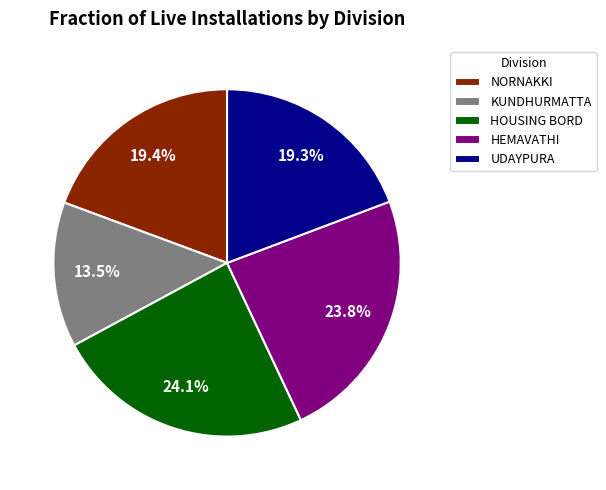

True or false: HEMAVATHI accounts for 13% of the total.

False